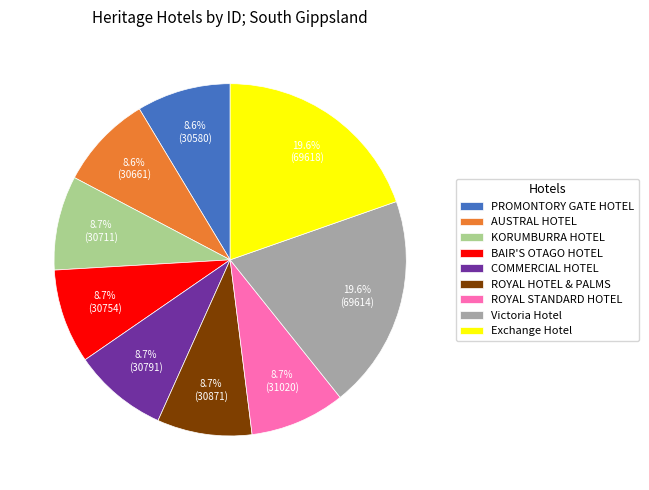

How many segments does this pie chart have?

9